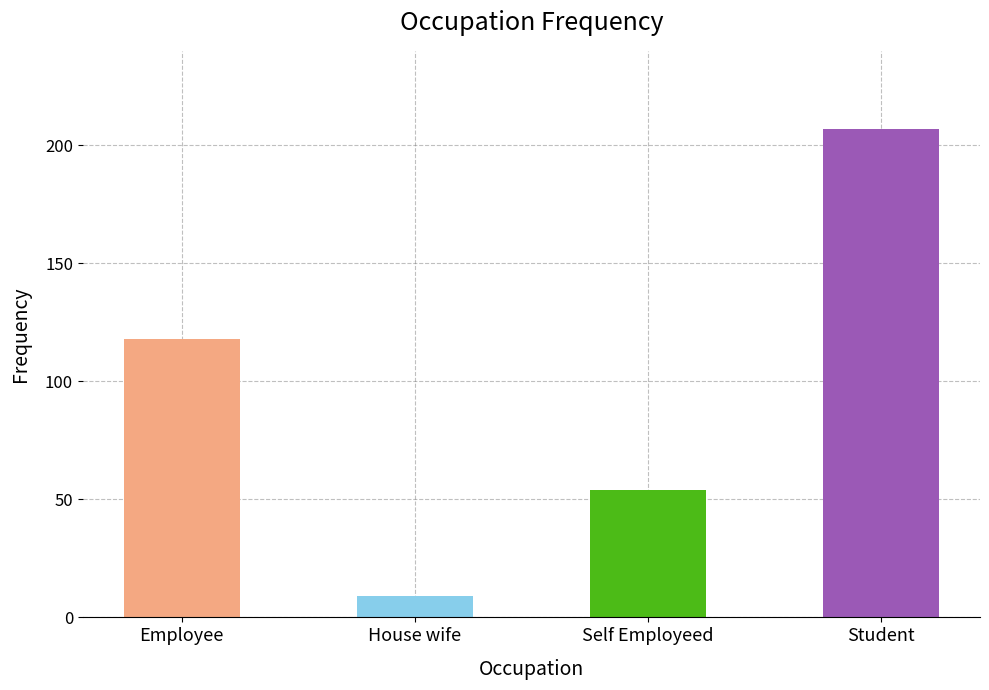

What is the ratio of the value at Self Employeed to the value at House wife?

6.0